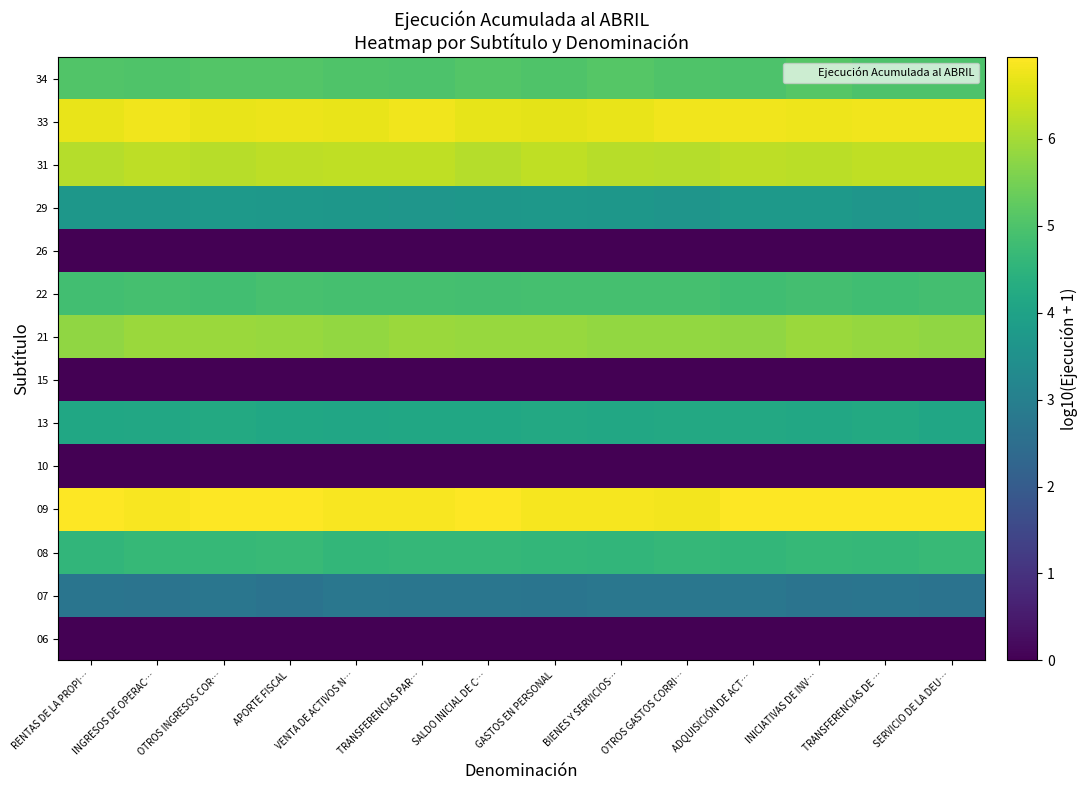

What is the difference between the highest and lowest values at OTROS INGRESOS COR…?

6.9